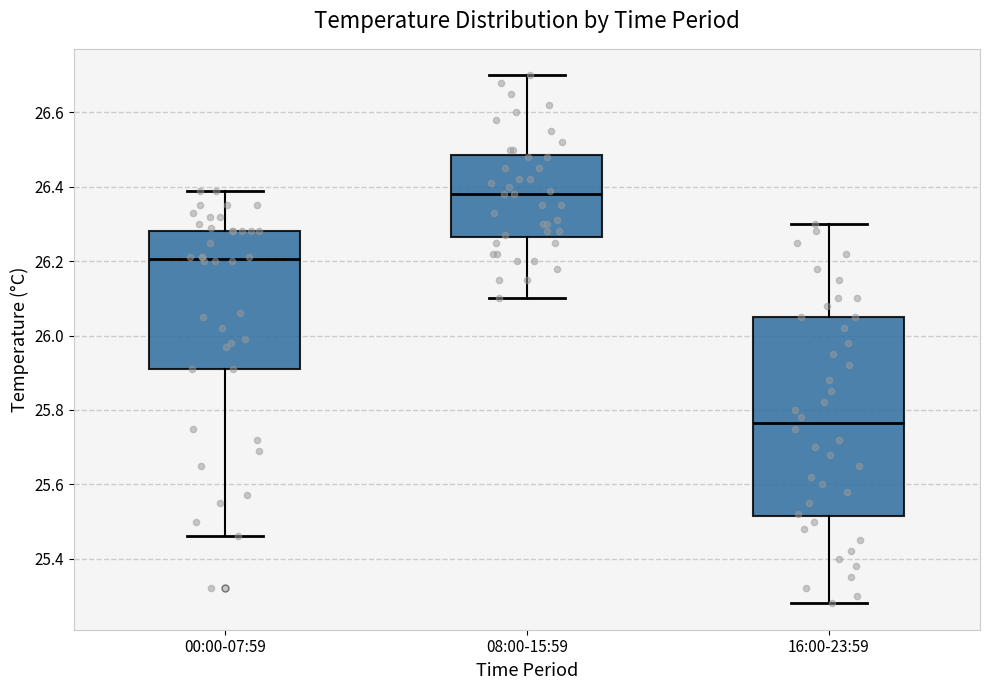

Which box has the highest median line?

08:00-15:59